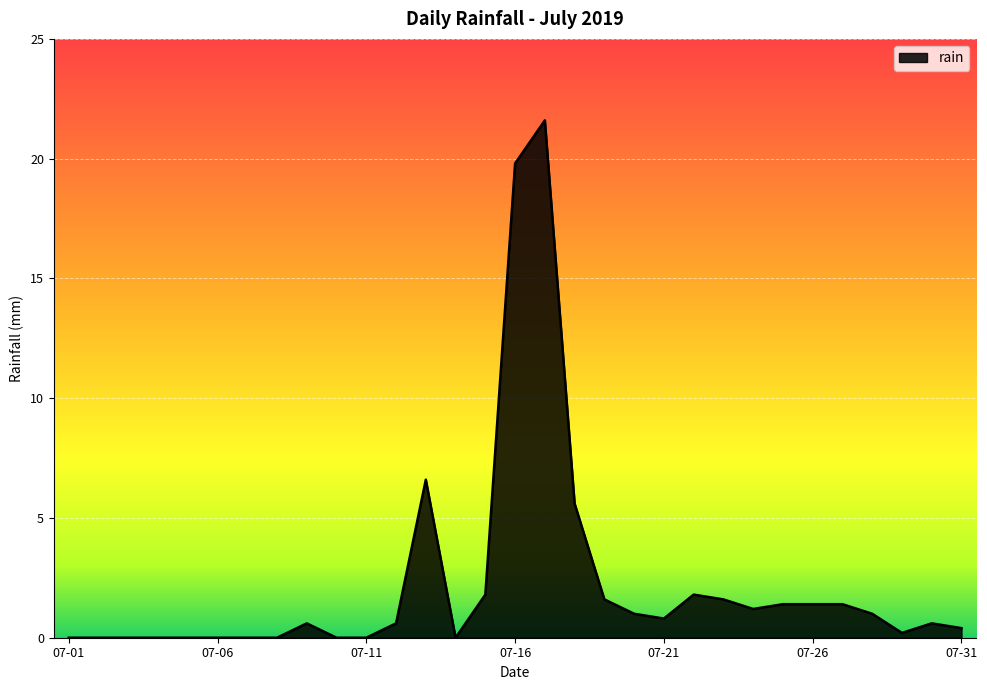

What is the greatest value displayed?

21.6